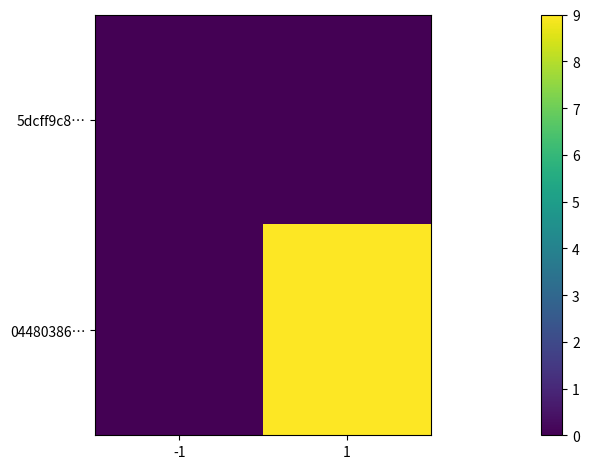

Which has a higher value, -1 or 1?

-1